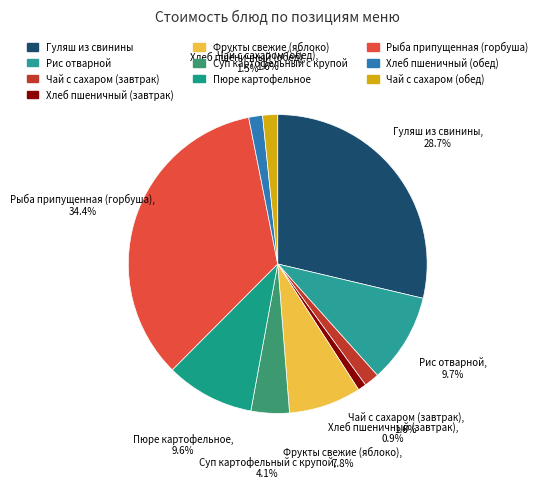

Count the number of slices in the pie.

10